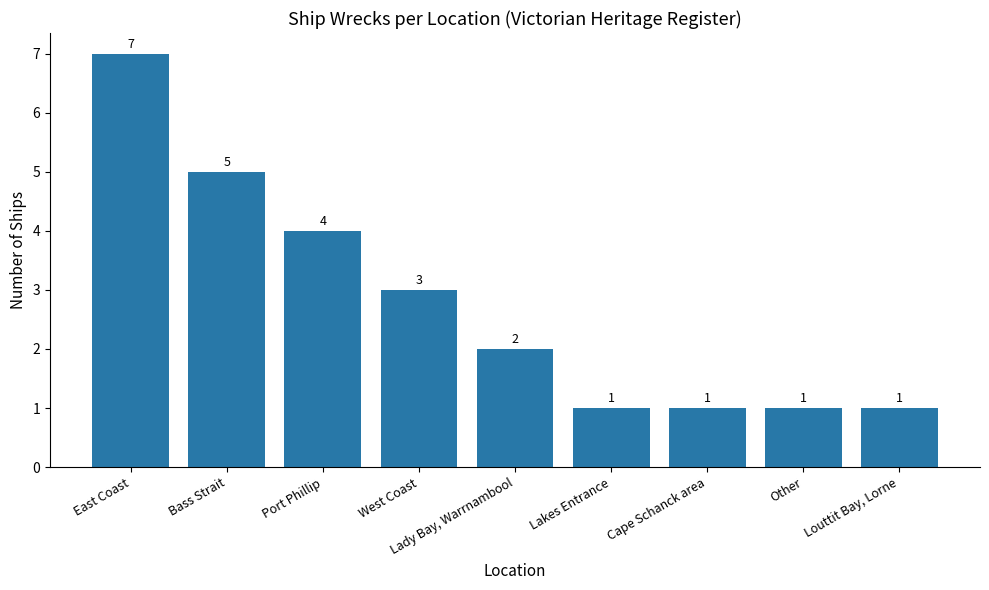

Reading left to right, what are all the values shown in this chart?

East Coast=7	Bass Strait=5	Port Phillip=4	West Coast=3	Lady Bay, Warrnambool=2	Lakes Entrance=1	Cape Schanck area=1	Other=1	Louttit Bay, Lorne=1